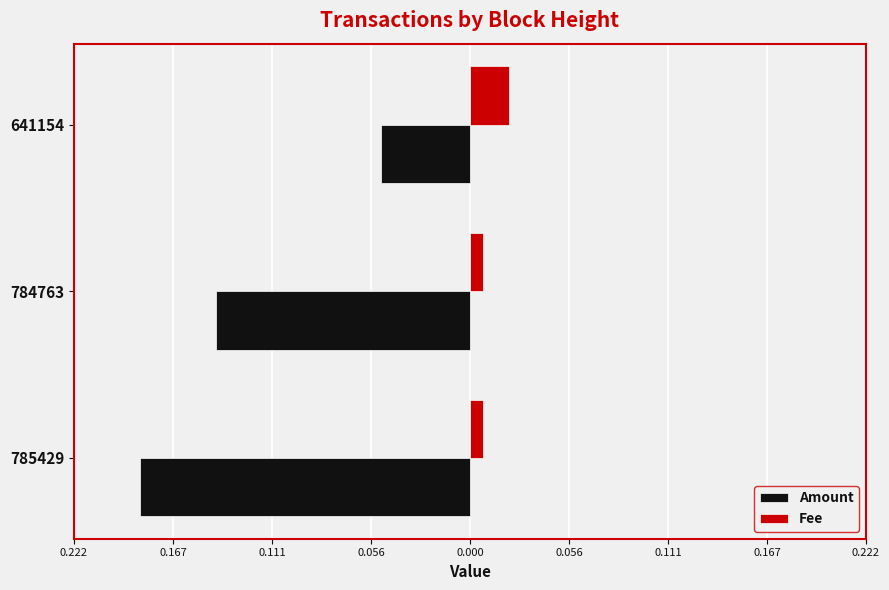

What are all the series names shown in the legend?

Amount, Fee